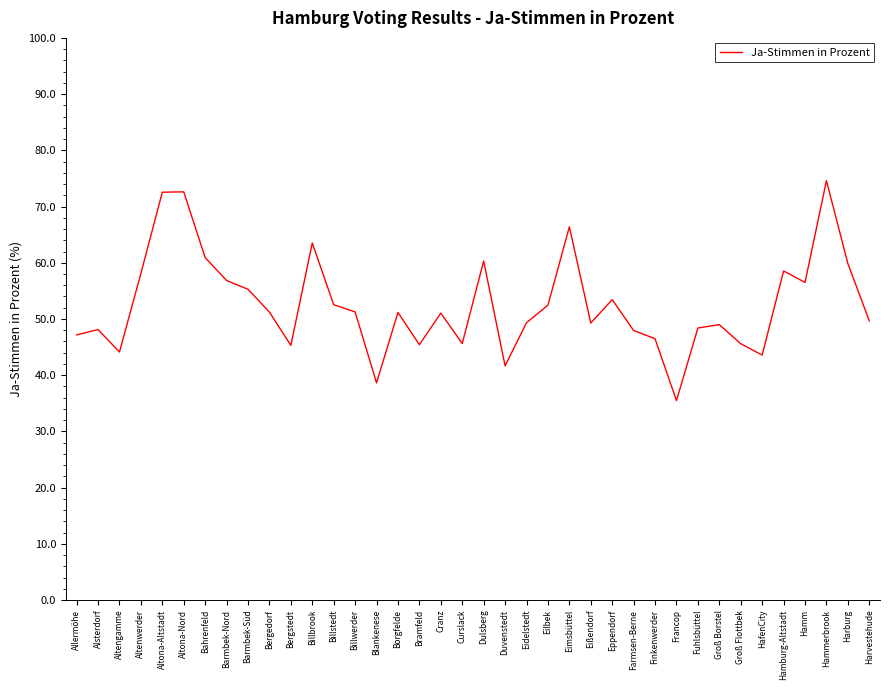

What is the sum of all values?

1999.9